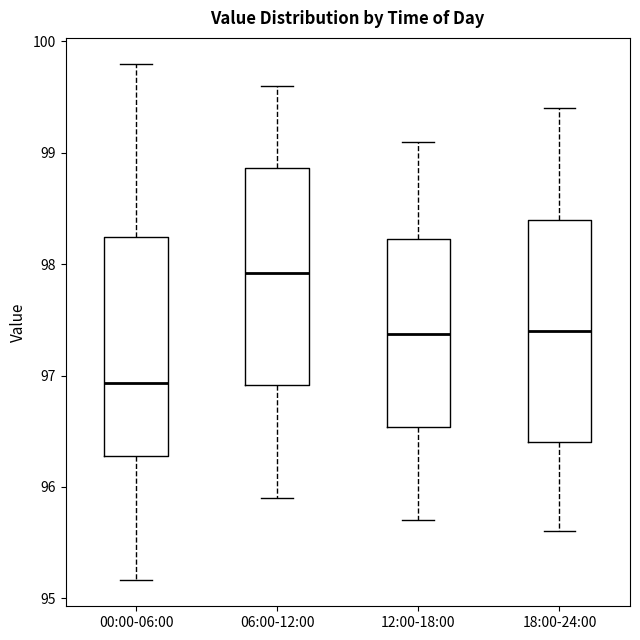

Reading left to right, transcribe this box plot: for each box, give where its median line is, the range the box spans, and where its two whiskers end, as read against the y-axis. The values are not printed on the chart, so give them approximately, as read against the axis.

00:00-06:00: median 96.9, box 96.3 to 98.2, whiskers 95.2 to 99.8
06:00-12:00: median 97.9, box 96.9 to 98.9, whiskers 95.9 to 99.6
12:00-18:00: median 97.4, box 96.5 to 98.2, whiskers 95.7 to 99.1
18:00-24:00: median 97.4, box 96.4 to 98.4, whiskers 95.6 to 99.4